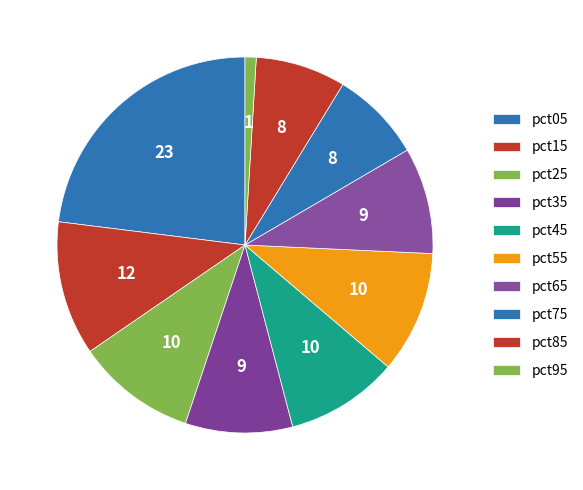

Which slice is the smallest?

pct95